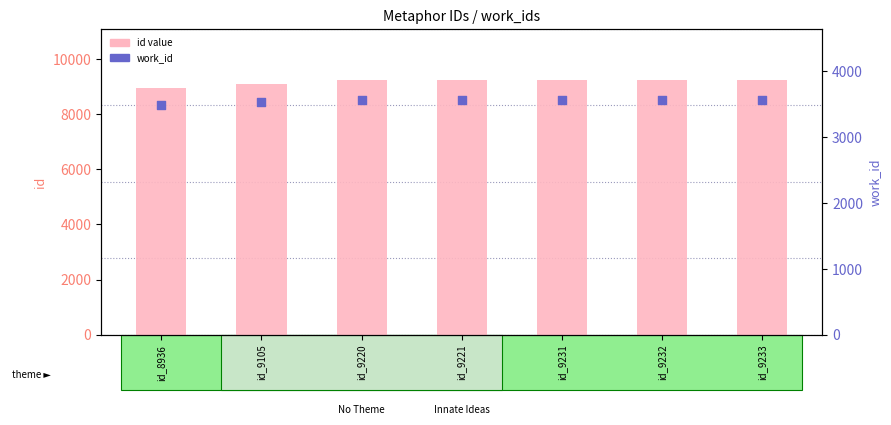

Is the value of id at id_9220 greater than the value of work_id at id_9220?

Yes